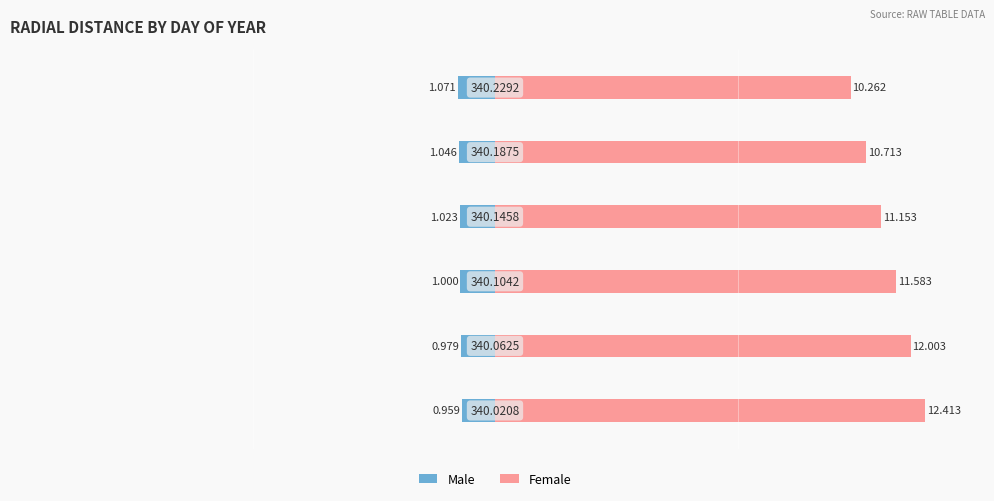

Between 10 and −15, which is larger?

−15